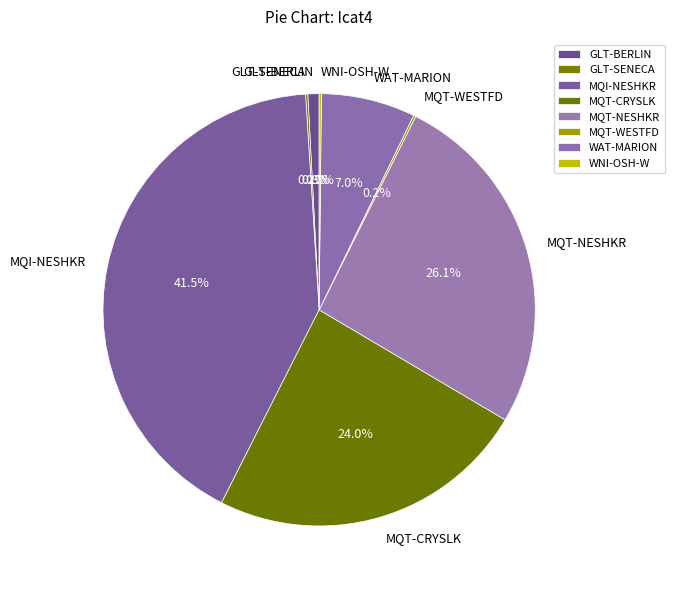

What percentage is the GLT-BERLIN slice, to the nearest percent?

1%